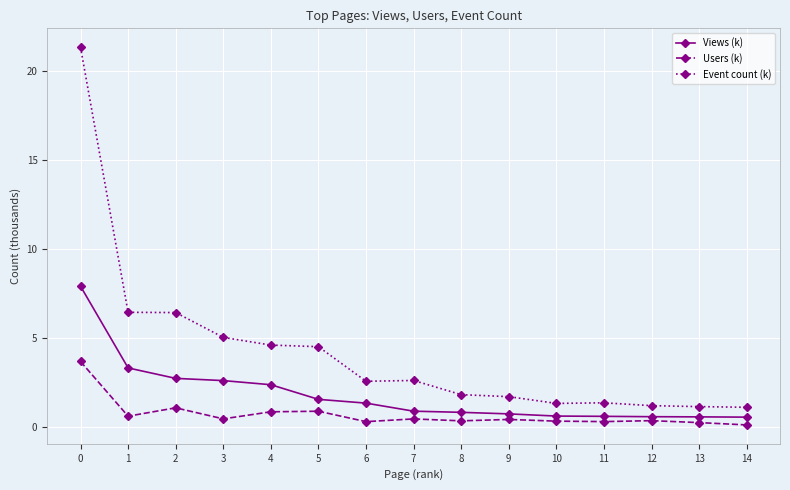

Which series has the widest spread of values?

Event count (k)